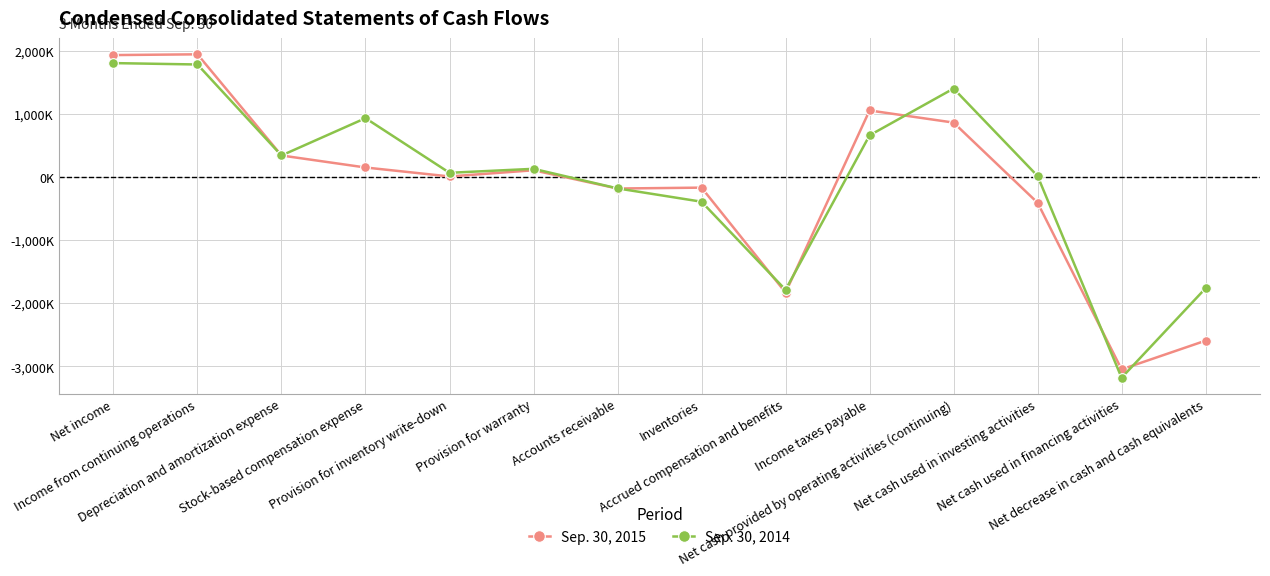

List the series in order of their overall mean, lowest first.

Sep. 30, 2015, Sep. 30, 2014